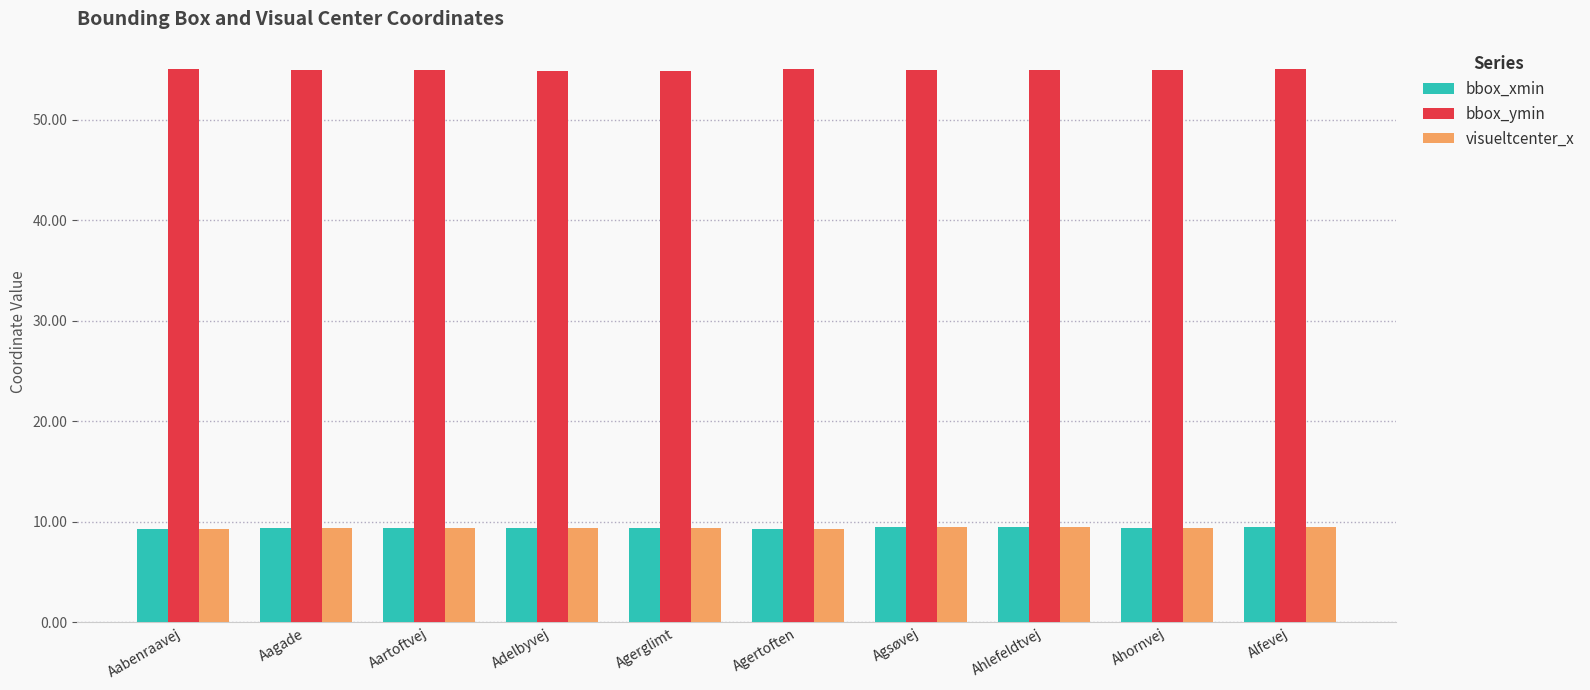

What is the sum of all bbox_xmin values?

93.9